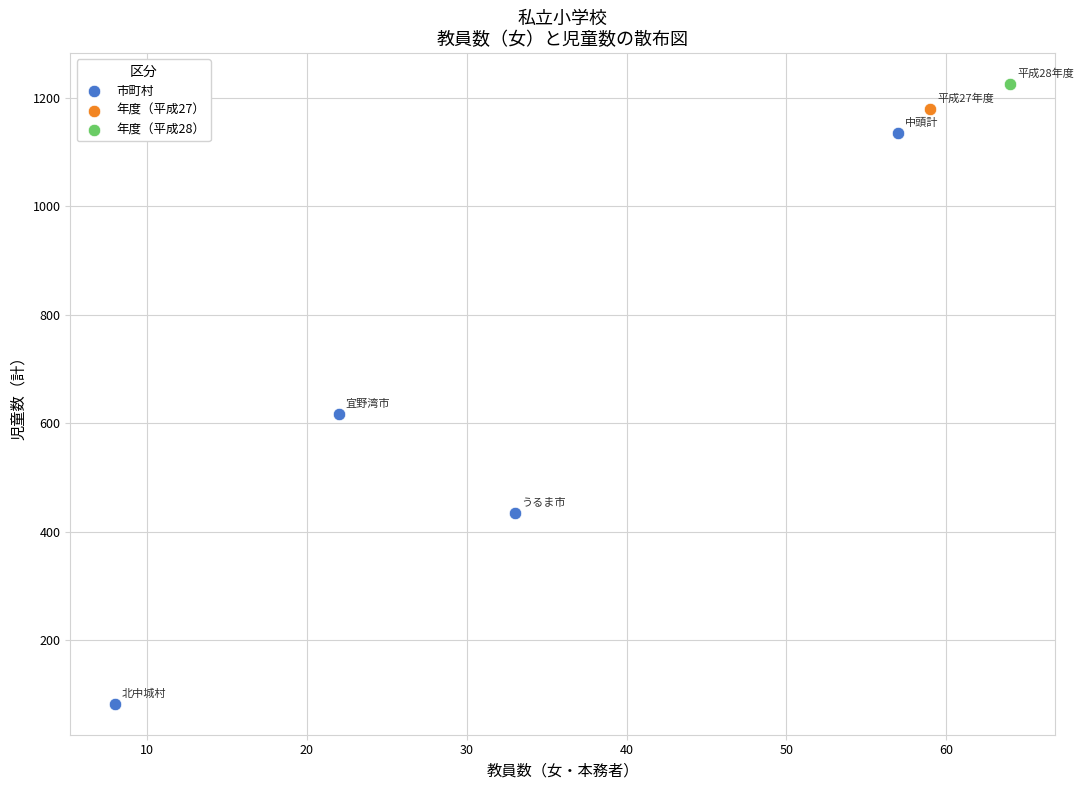

What are all the series names shown in the legend?

市町村, 年度（平成27）, 年度（平成28）